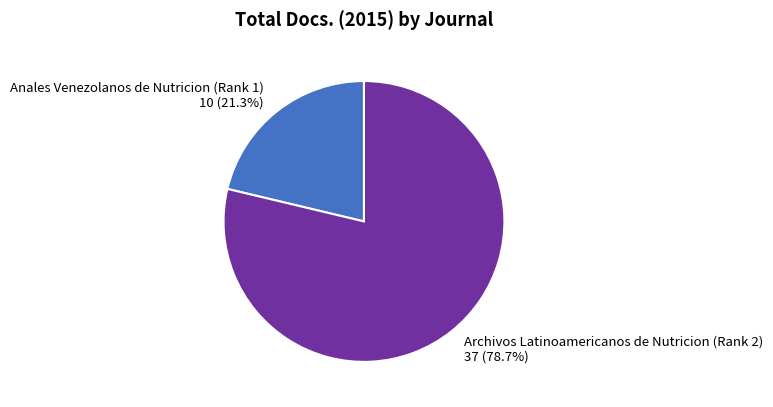

What is the ratio of the value at Anales Venezolanos de Nutricion (Rank 1) to the value at Archivos Latinoamericanos de Nutricion (Rank 2)?

0.3